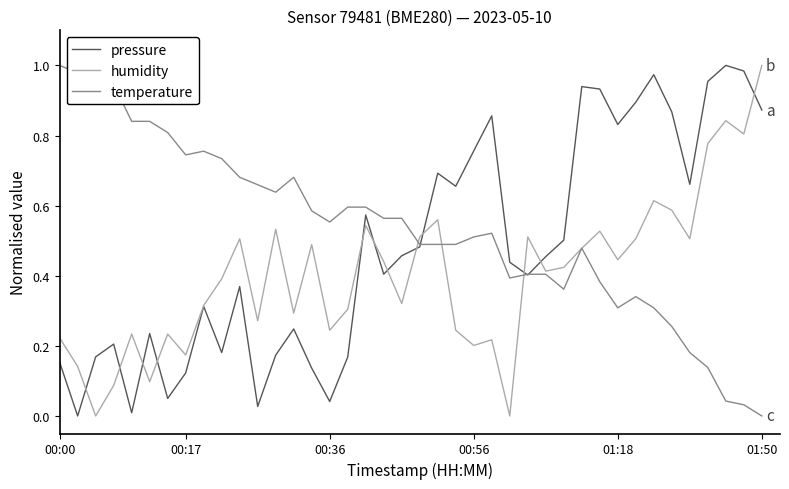

Which series has the largest total across all categories?

temperature